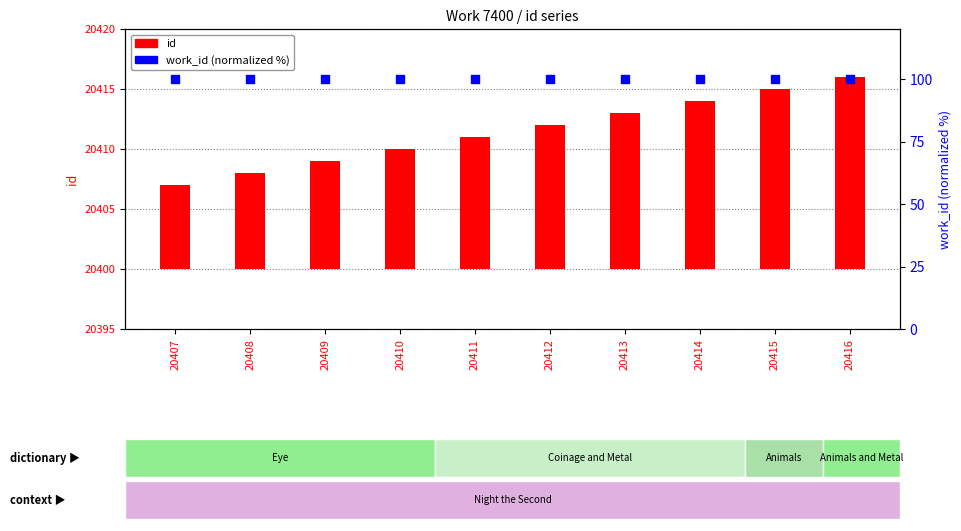

Is the value of id at 20408 greater than the value of work_id (normalized %) at 20414?

No